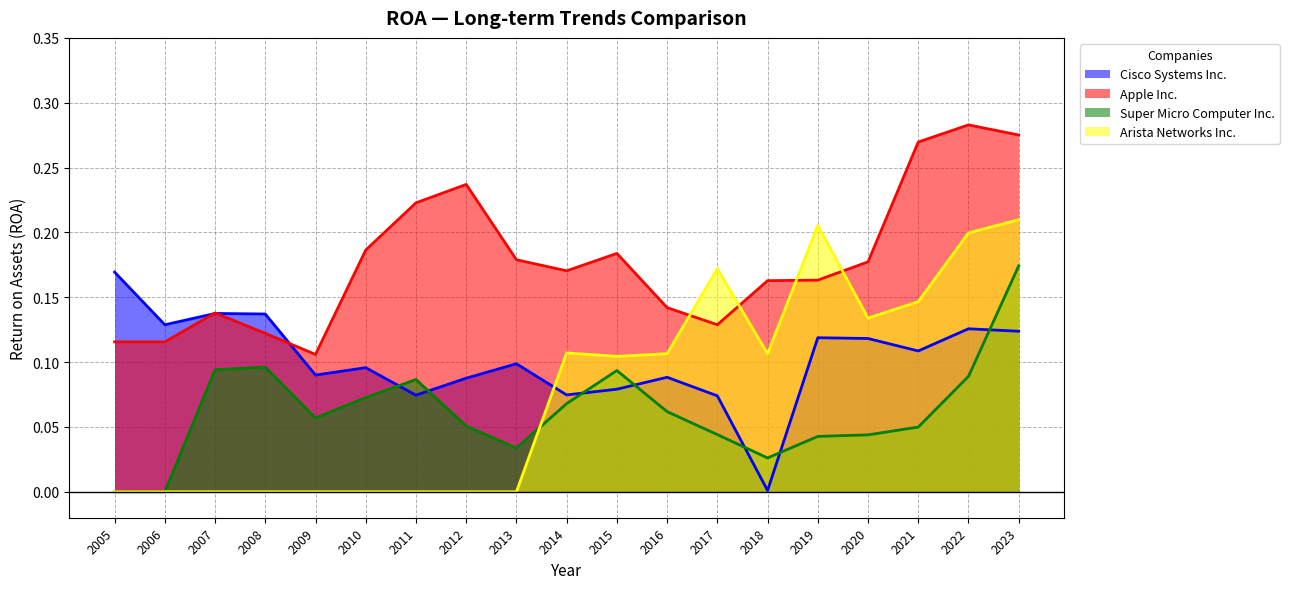

How many series are shown in this chart?

4